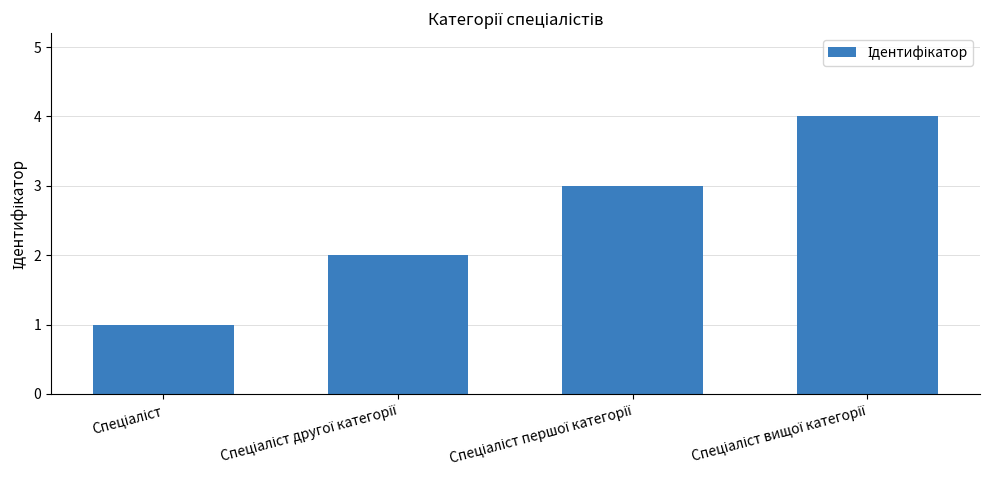

What is the difference between the maximum and minimum values?

3